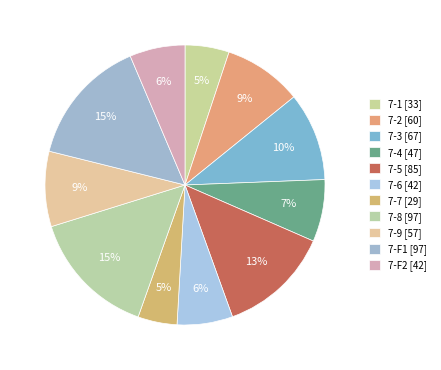

What is the ratio of the value at 7-6 to the value at 7-2?

0.7